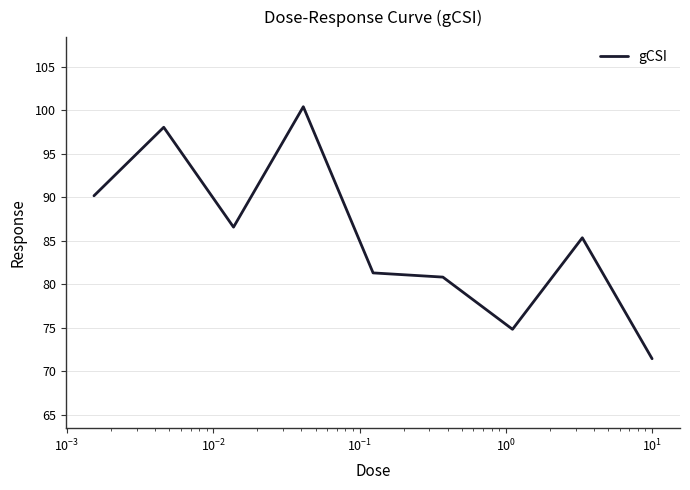

What is the smallest value displayed?

71.4